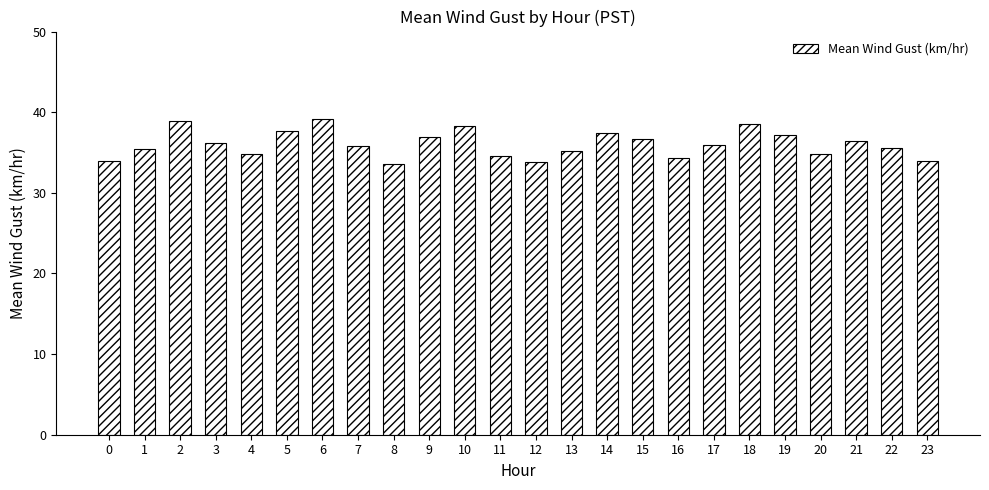

The value at 21 is 23.7. True or false?

False